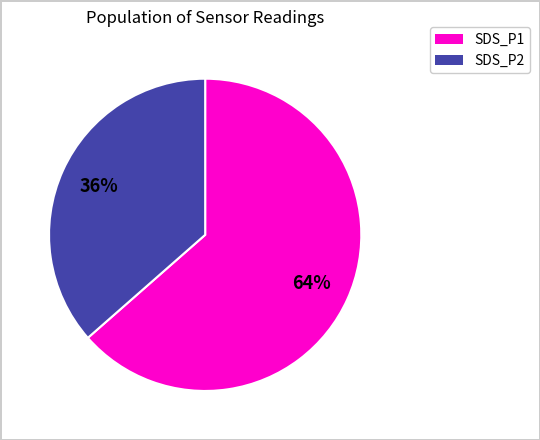

To the nearest percent, what is the average slice percentage?

50%